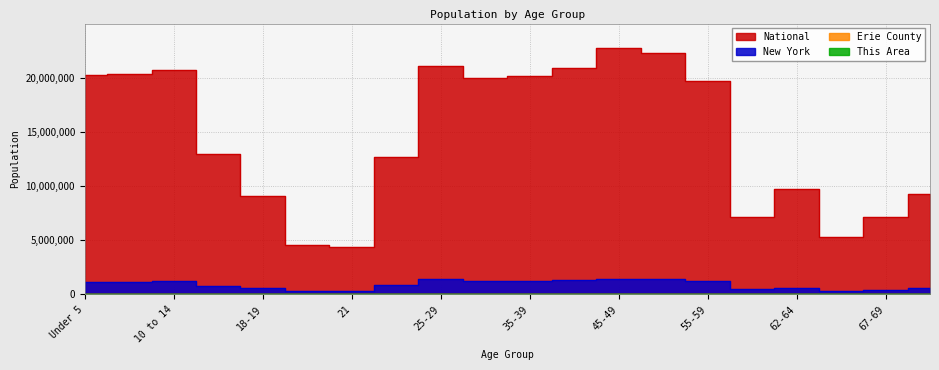

Is it true that New York equals 827863 at 45-49?

False